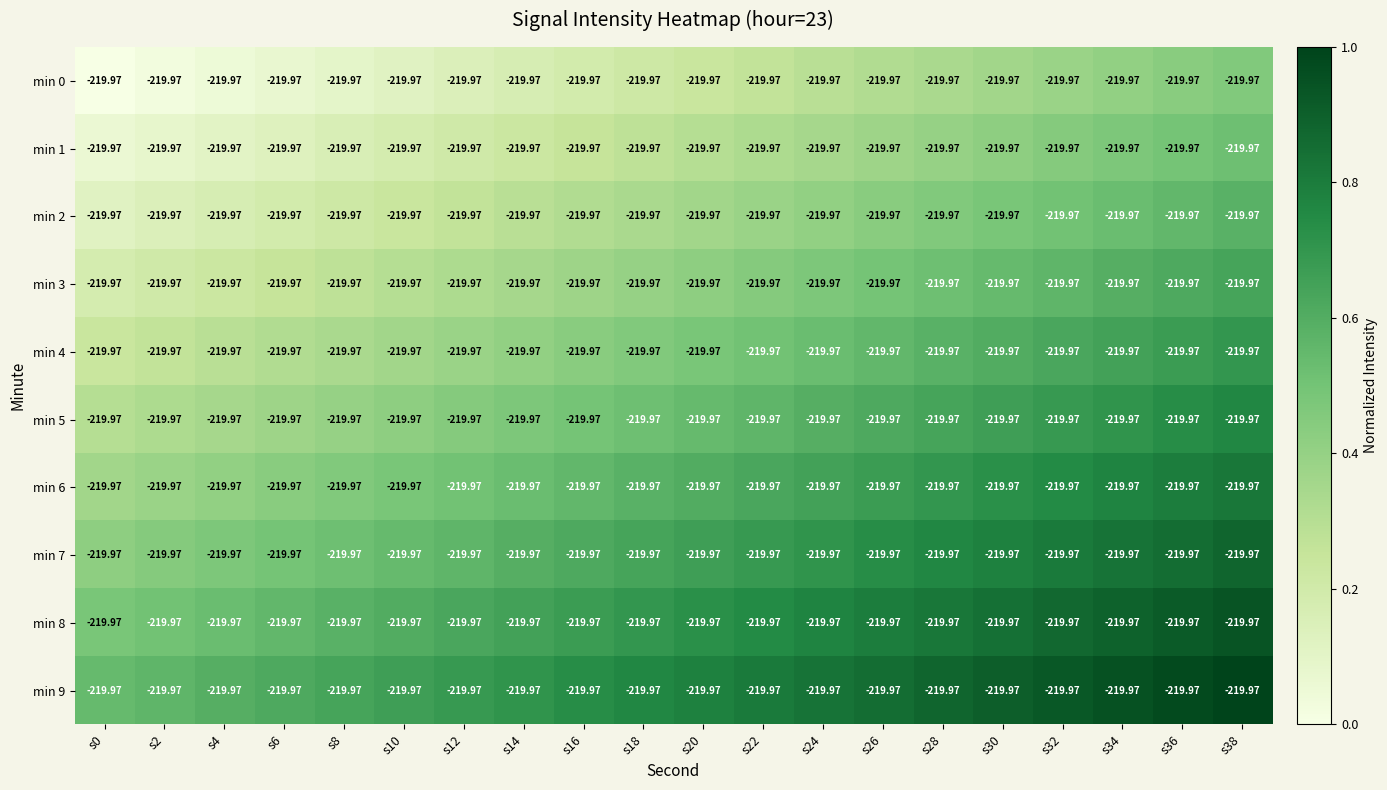

Reading left to right, what are all the values shown in this chart?

min 0: s0=-220.0	s2=-220.0	s4=-220.0	s6=-220.0	s8=-220.0	s10=-220.0	s12=-220.0	s14=-220.0	s16=-220.0	s18=-220.0	s20=-220.0	s22=-220.0	s24=-220.0	s26=-220.0	s28=-220.0	s30=-220.0	s32=-220.0	s34=-220.0	s36=-220.0	s38=-220.0
min 1: s0=-220.0	s2=-220.0	s4=-220.0	s6=-220.0	s8=-220.0	s10=-220.0	s12=-220.0	s14=-220.0	s16=-220.0	s18=-220.0	s20=-220.0	s22=-220.0	s24=-220.0	s26=-220.0	s28=-220.0	s30=-220.0	s32=-220.0	s34=-220.0	s36=-220.0	s38=-220.0
min 2: s0=-220.0	s2=-220.0	s4=-220.0	s6=-220.0	s8=-220.0	s10=-220.0	s12=-220.0	s14=-220.0	s16=-220.0	s18=-220.0	s20=-220.0	s22=-220.0	s24=-220.0	s26=-220.0	s28=-220.0	s30=-220.0	s32=-220.0	s34=-220.0	s36=-220.0	s38=-220.0
min 3: s0=-220.0	s2=-220.0	s4=-220.0	s6=-220.0	s8=-220.0	s10=-220.0	s12=-220.0	s14=-220.0	s16=-220.0	s18=-220.0	s20=-220.0	s22=-220.0	s24=-220.0	s26=-220.0	s28=-220.0	s30=-220.0	s32=-220.0	s34=-220.0	s36=-220.0	s38=-220.0
min 4: s0=-220.0	s2=-220.0	s4=-220.0	s6=-220.0	s8=-220.0	s10=-220.0	s12=-220.0	s14=-220.0	s16=-220.0	s18=-220.0	s20=-220.0	s22=-220.0	s24=-220.0	s26=-220.0	s28=-220.0	s30=-220.0	s32=-220.0	s34=-220.0	s36=-220.0	s38=-220.0
min 5: s0=-220.0	s2=-220.0	s4=-220.0	s6=-220.0	s8=-220.0	s10=-220.0	s12=-220.0	s14=-220.0	s16=-220.0	s18=-220.0	s20=-220.0	s22=-220.0	s24=-220.0	s26=-220.0	s28=-220.0	s30=-220.0	s32=-220.0	s34=-220.0	s36=-220.0	s38=-220.0
min 6: s0=-220.0	s2=-220.0	s4=-220.0	s6=-220.0	s8=-220.0	s10=-220.0	s12=-220.0	s14=-220.0	s16=-220.0	s18=-220.0	s20=-220.0	s22=-220.0	s24=-220.0	s26=-220.0	s28=-220.0	s30=-220.0	s32=-220.0	s34=-220.0	s36=-220.0	s38=-220.0
min 7: s0=-220.0	s2=-220.0	s4=-220.0	s6=-220.0	s8=-220.0	s10=-220.0	s12=-220.0	s14=-220.0	s16=-220.0	s18=-220.0	s20=-220.0	s22=-220.0	s24=-220.0	s26=-220.0	s28=-220.0	s30=-220.0	s32=-220.0	s34=-220.0	s36=-220.0	s38=-220.0
min 8: s0=-220.0	s2=-220.0	s4=-220.0	s6=-220.0	s8=-220.0	s10=-220.0	s12=-220.0	s14=-220.0	s16=-220.0	s18=-220.0	s20=-220.0	s22=-220.0	s24=-220.0	s26=-220.0	s28=-220.0	s30=-220.0	s32=-220.0	s34=-220.0	s36=-220.0	s38=-220.0
min 9: s0=-220.0	s2=-220.0	s4=-220.0	s6=-220.0	s8=-220.0	s10=-220.0	s12=-220.0	s14=-220.0	s16=-220.0	s18=-220.0	s20=-220.0	s22=-220.0	s24=-220.0	s26=-220.0	s28=-220.0	s30=-220.0	s32=-220.0	s34=-220.0	s36=-220.0	s38=-220.0